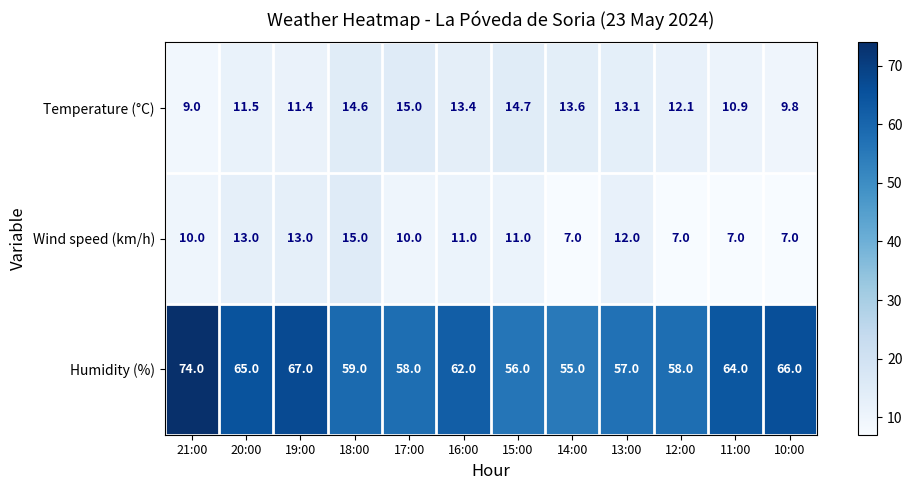

List the labels in order of Temperature (°C) value, smallest first.

21:00, 10:00, 11:00, 19:00, 20:00, 12:00, 13:00, 16:00, 14:00, 18:00, 15:00, 17:00